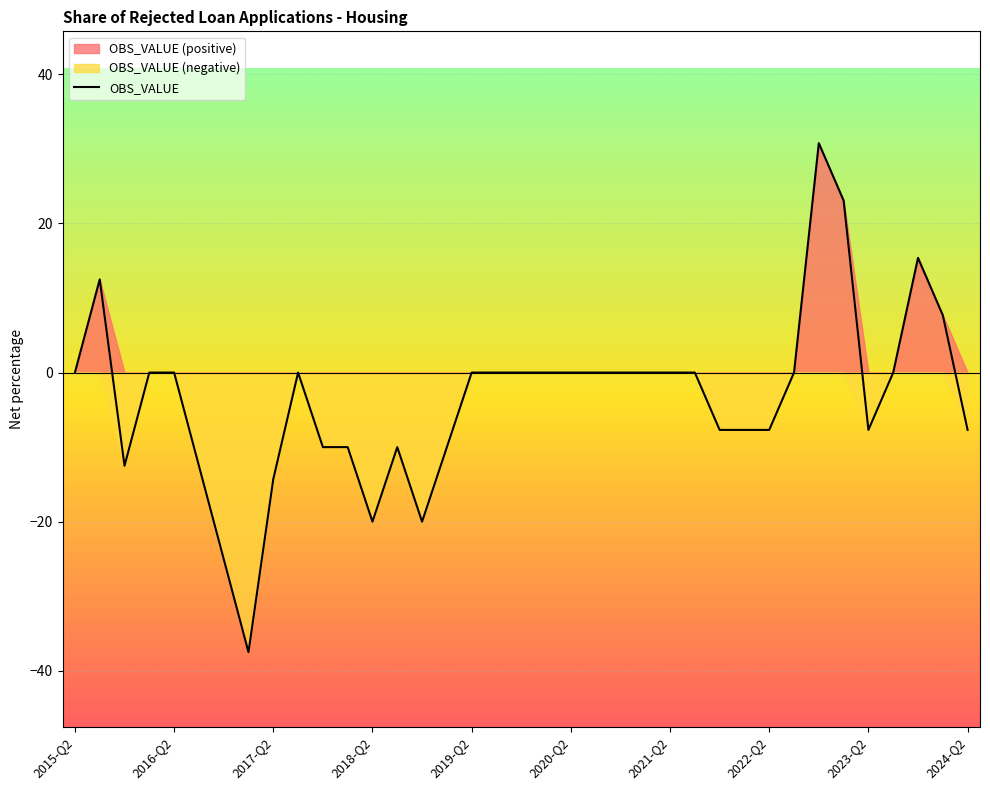

What is the maximum value for OBS_VALUE?

30.8